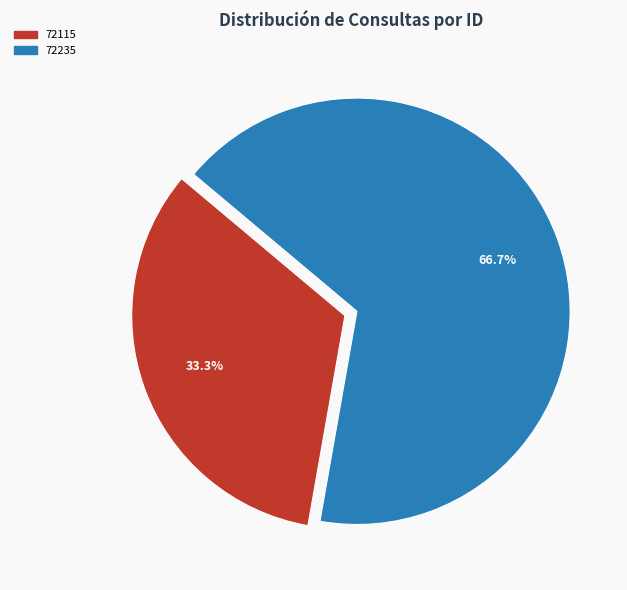

Is it true that 72235 is 67% of the pie?

True